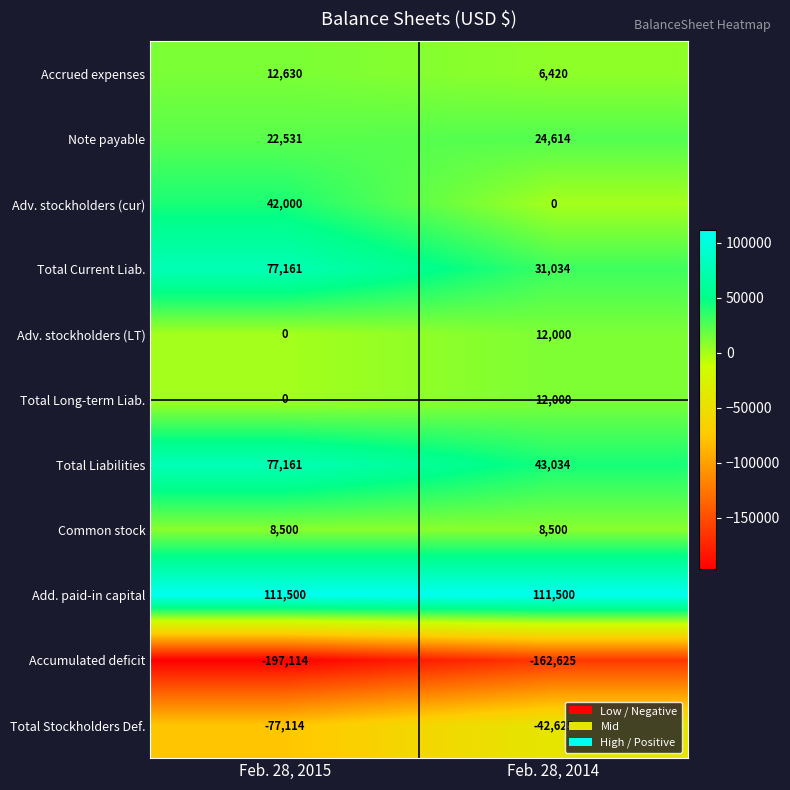

What is the greatest value displayed?

111500